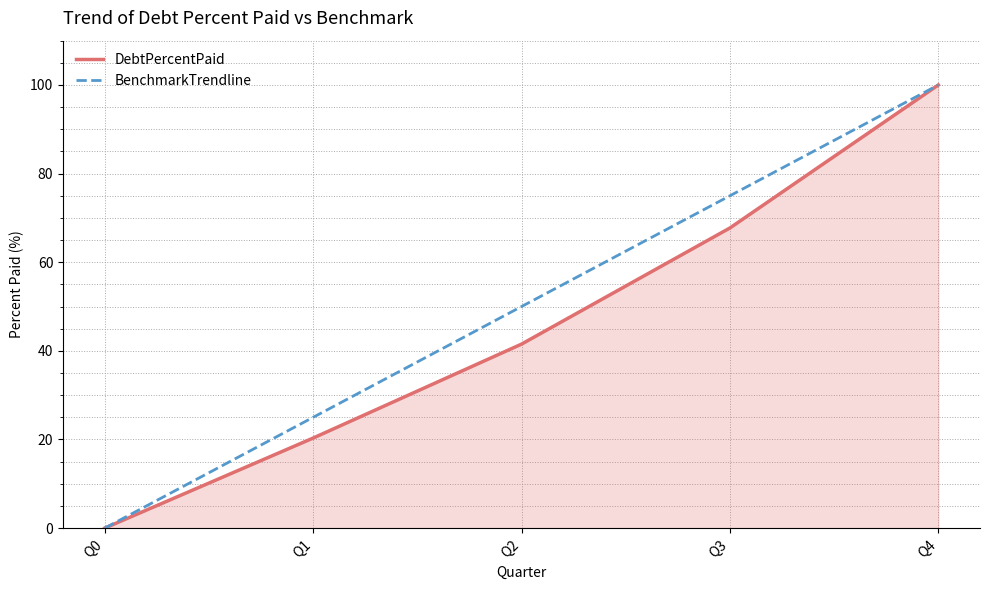

The DebtPercentPaid series shows 52.6 at Q4. True or false?

False